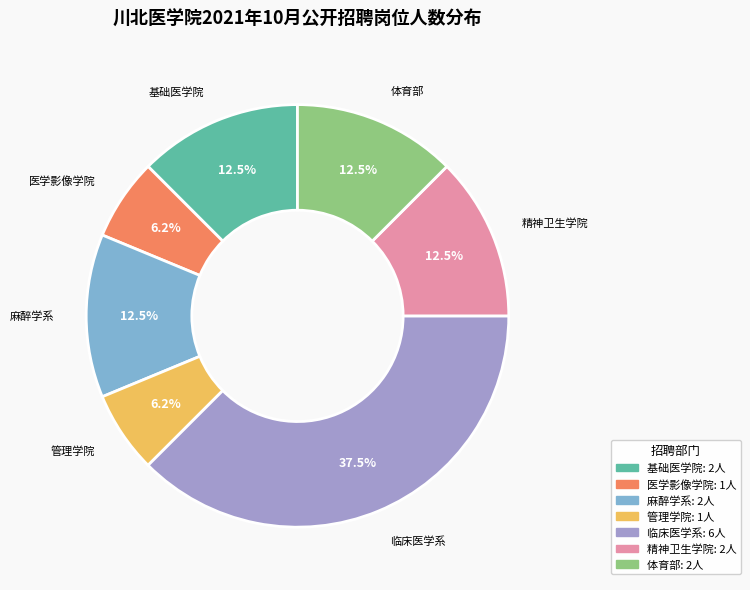

Does any single category account for the majority?

No